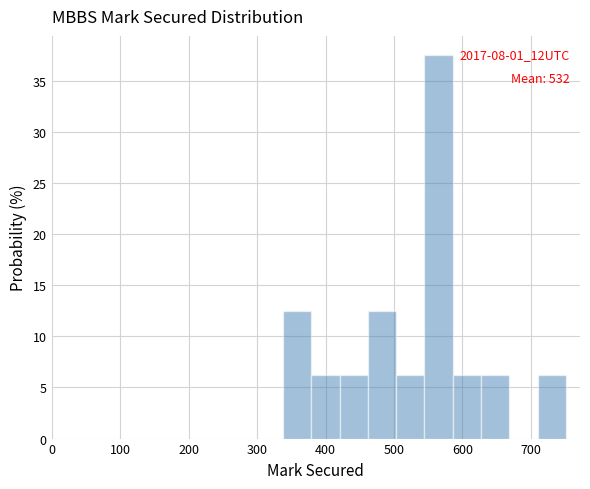

Which range on the x-axis has the tallest bar?

540 to 590